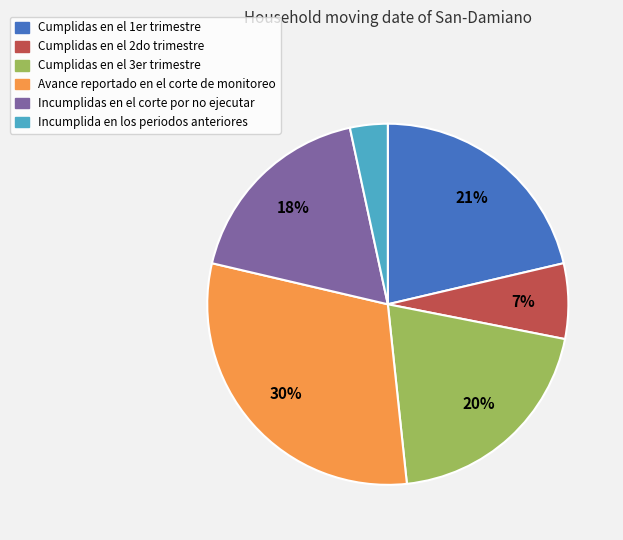

Do Cumplidas en el 2do trimestre and Incumplidas en el corte por no ejecutar together represent more than half of the pie?

No